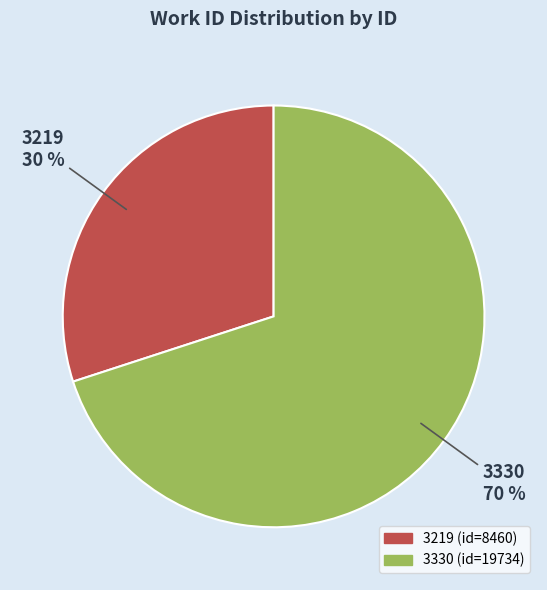

Between 3330 and 3219, which is larger?

3330